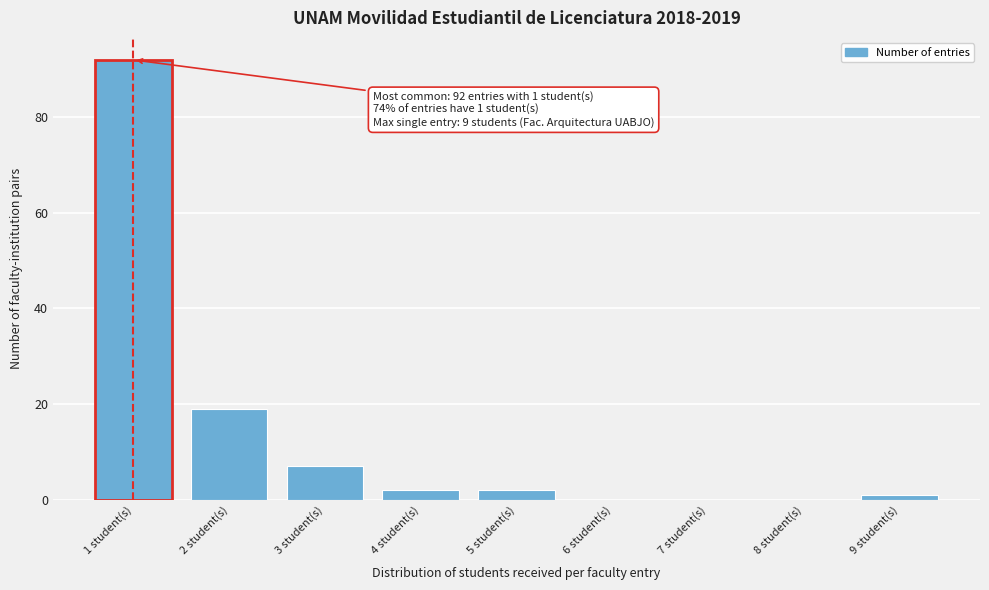

Reading right to left, transcribe all the data shown in this chart.

9 student(s)=1	8 student(s)=0	7 student(s)=0	6 student(s)=0	5 student(s)=2	4 student(s)=2	3 student(s)=7	2 student(s)=19	1 student(s)=92